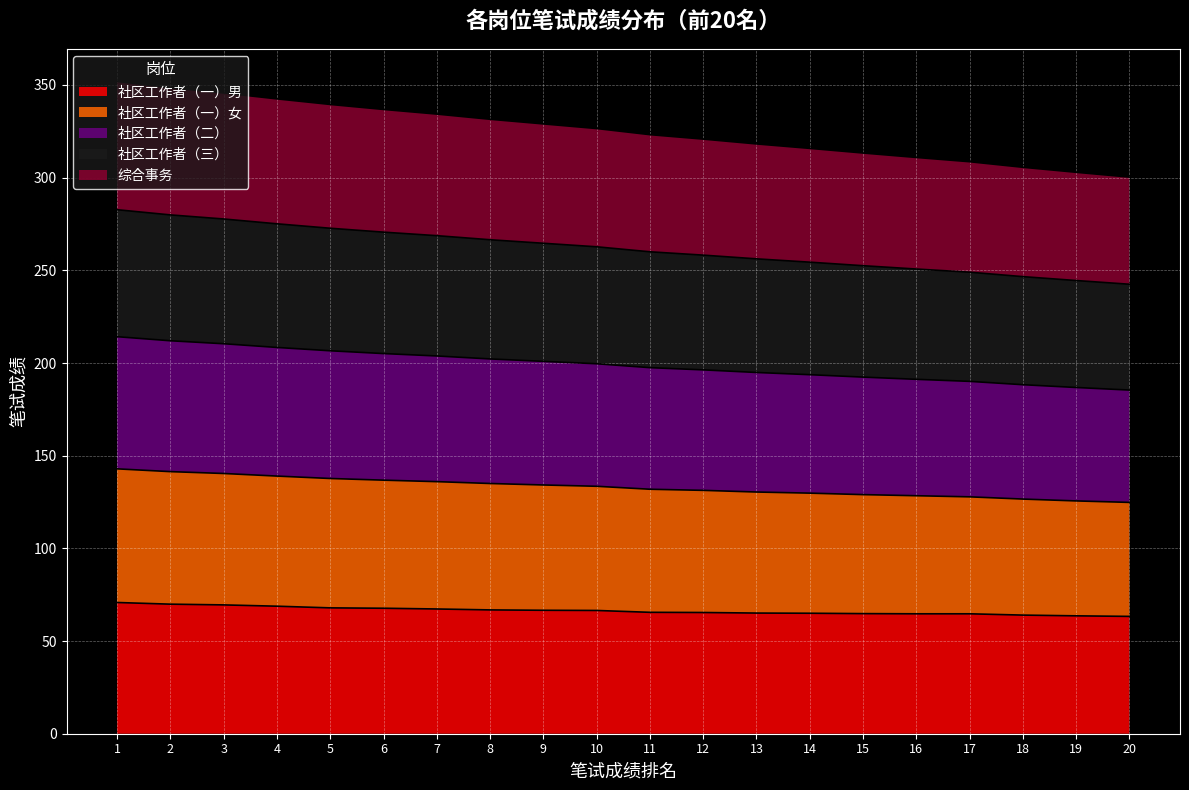

Is it true that 社区工作者（一）男 equals 90.4 at 17?

False